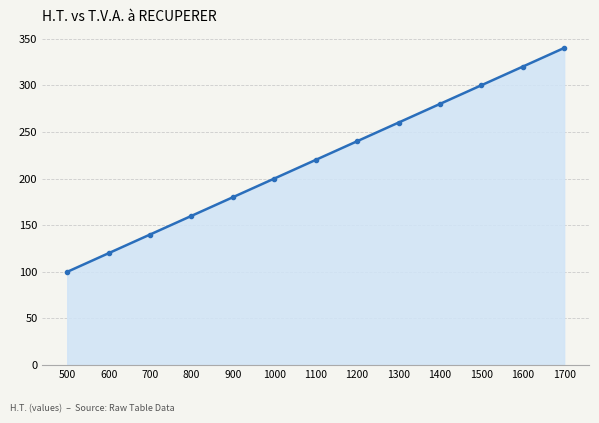

What is the value of the 10th point from the left?

280